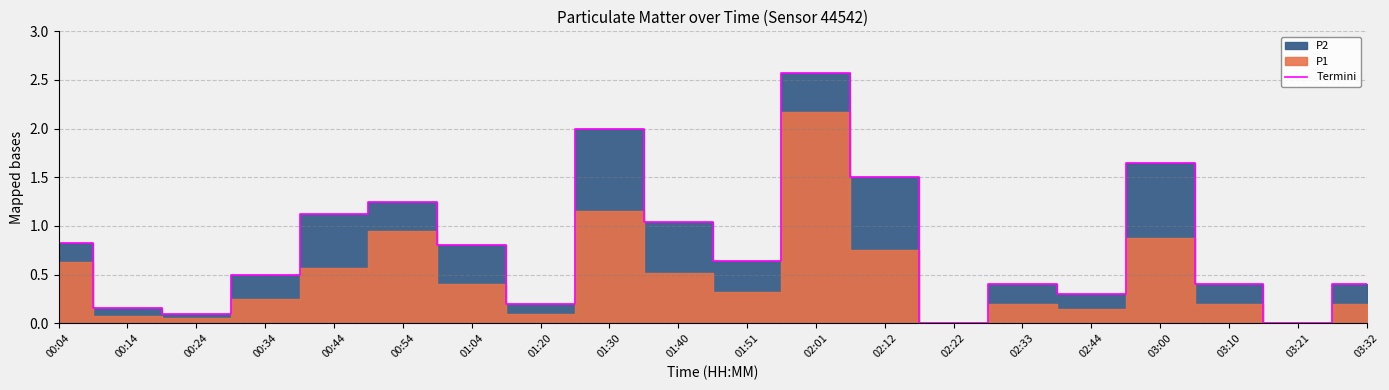

Read the value at 03:10.

0.4